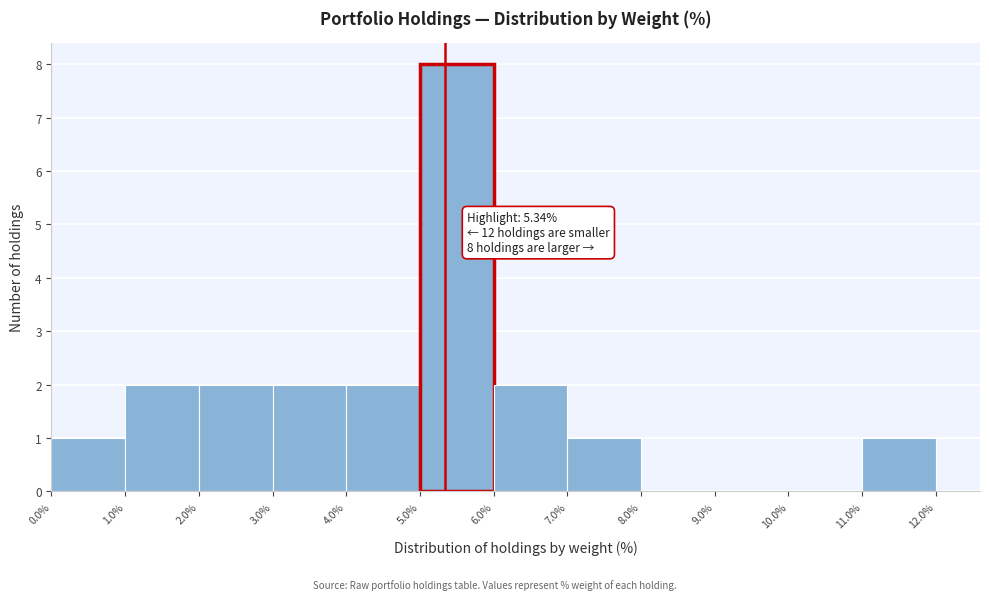

Over which range of the x-axis is the bar tallest?

5.0% to 6.0%